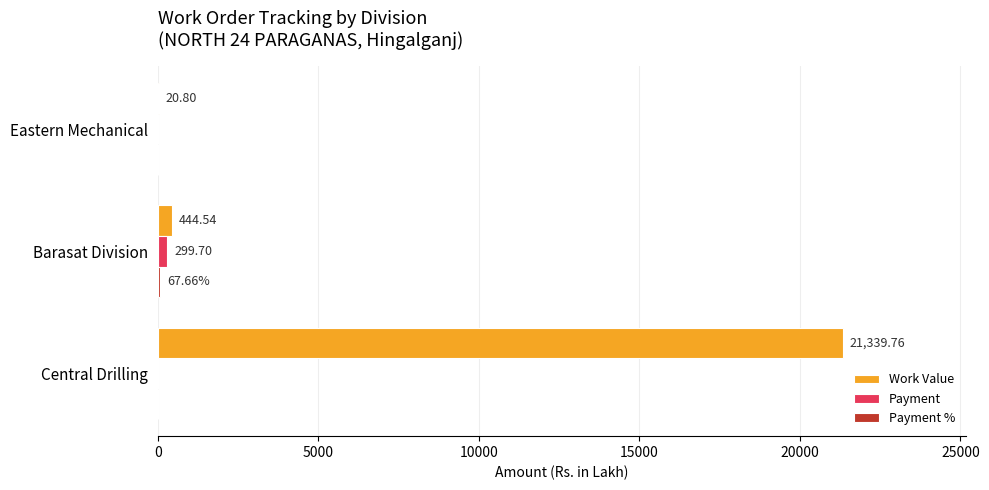

At which category is the sum across all series the highest?

Central Drilling